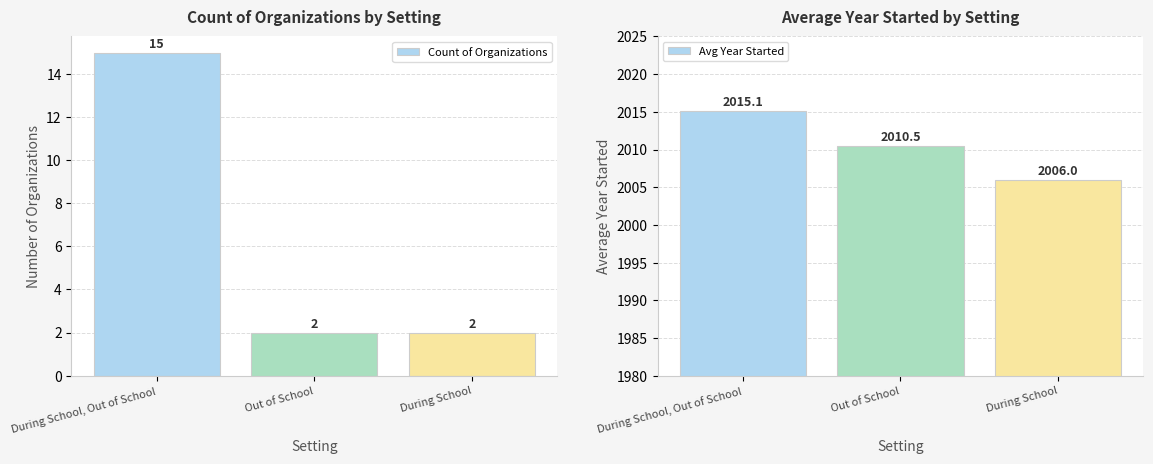

The value of Avg Year Started at Out of School is 2010.5. True or false?

True